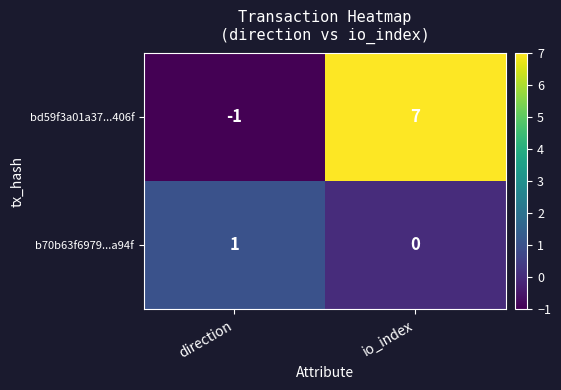

Which series has the largest range (max minus min)?

bd59f3a01a37...406f